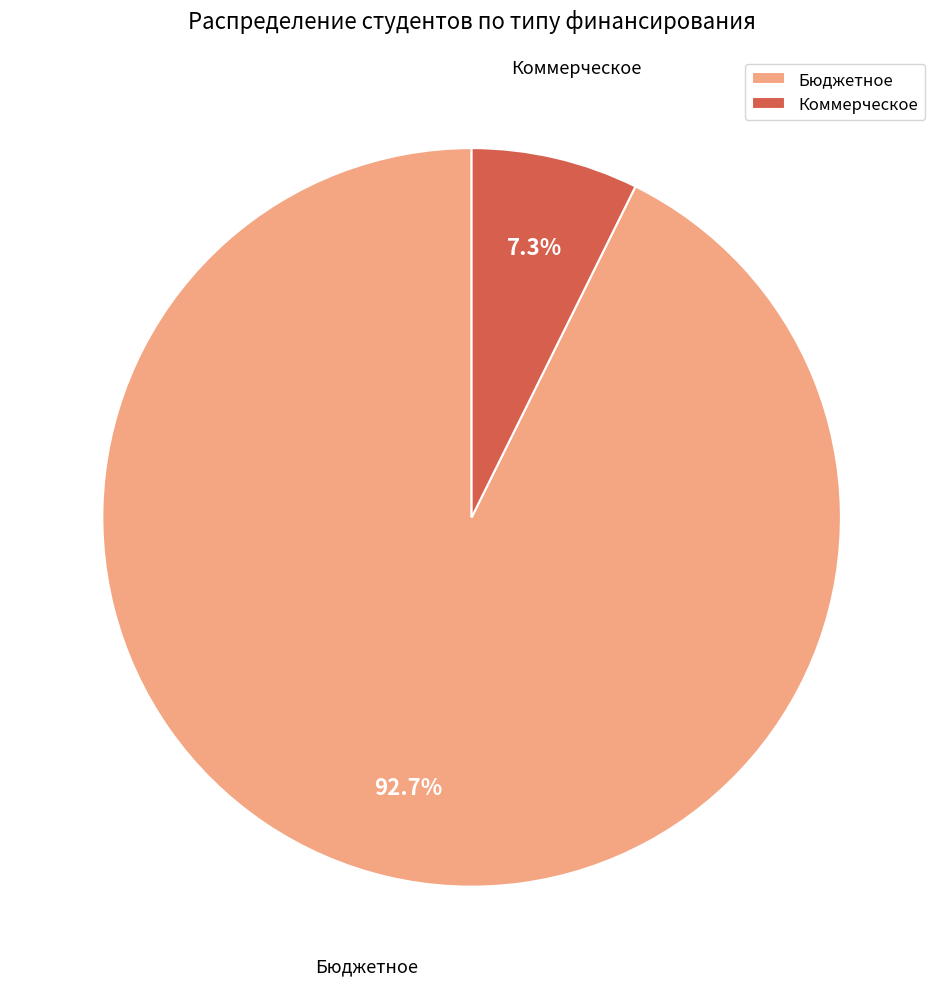

To the nearest percent, what is the average slice percentage?

50%